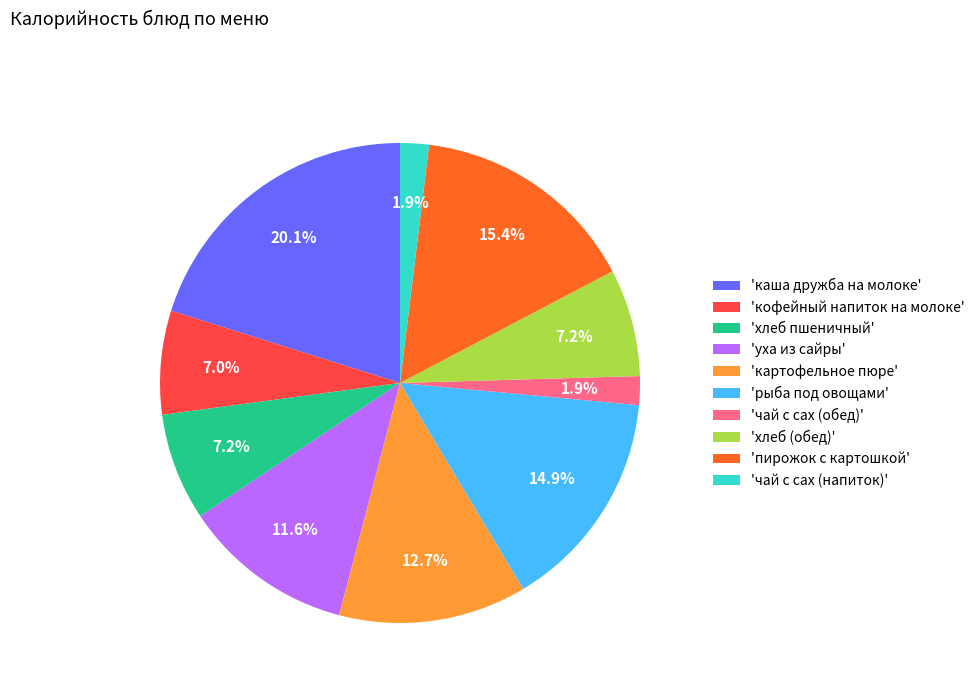

What is the total percentage of 'уха из сайры' and 'рыба под овощами'?

26.5%